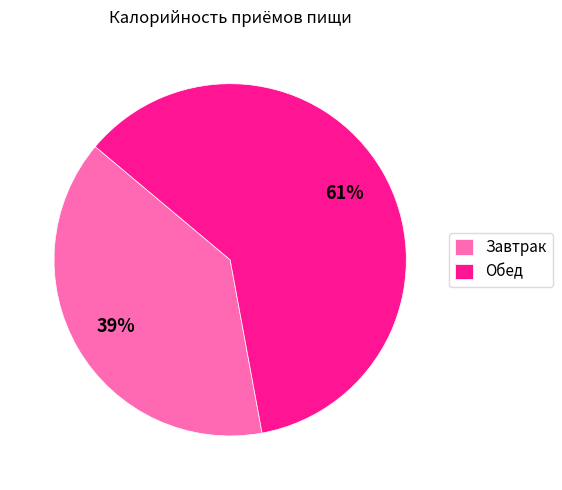

True or false: Обед accounts for 61% of the total.

True